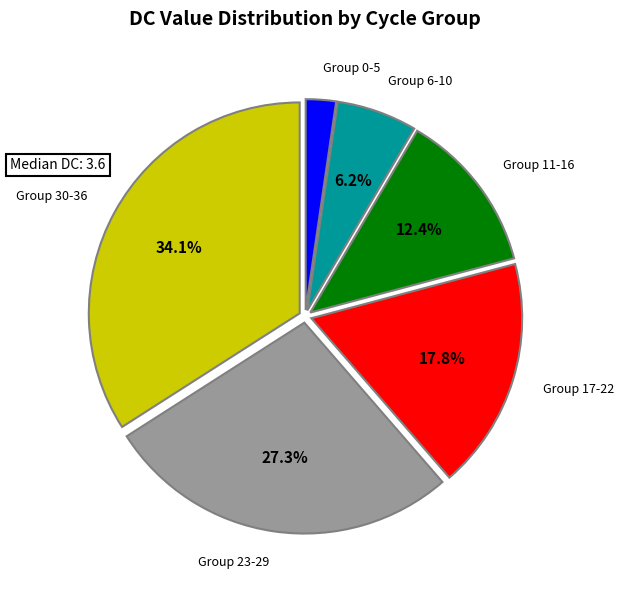

Which has a higher value, Group 11-16 or Group 0-5?

Group 11-16